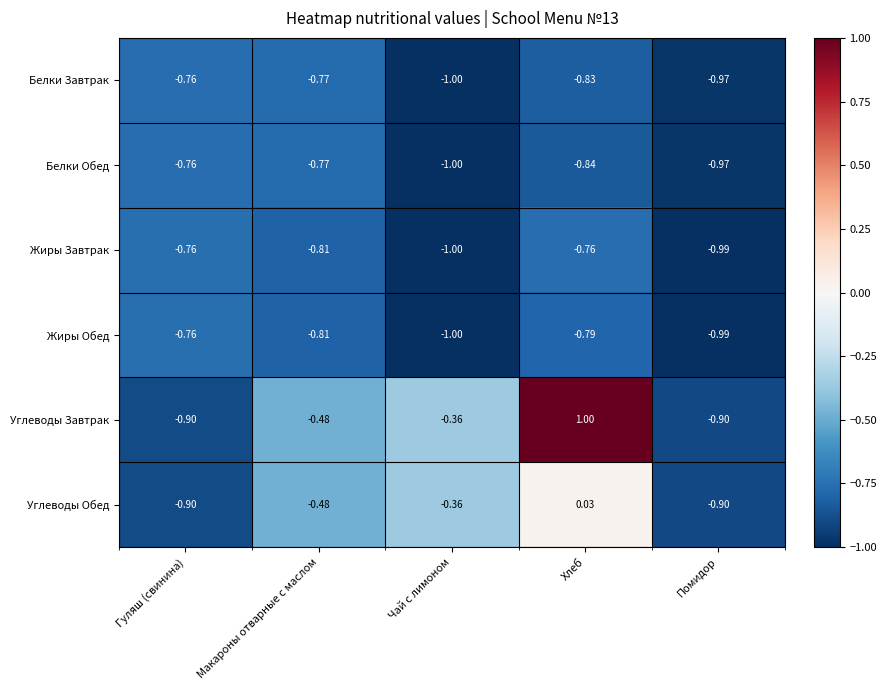

List the labels in order of Белки Завтрак value, smallest first.

Чай с лимоном, Помидор, Хлеб, Макароны отварные с маслом, Гуляш (свинина)